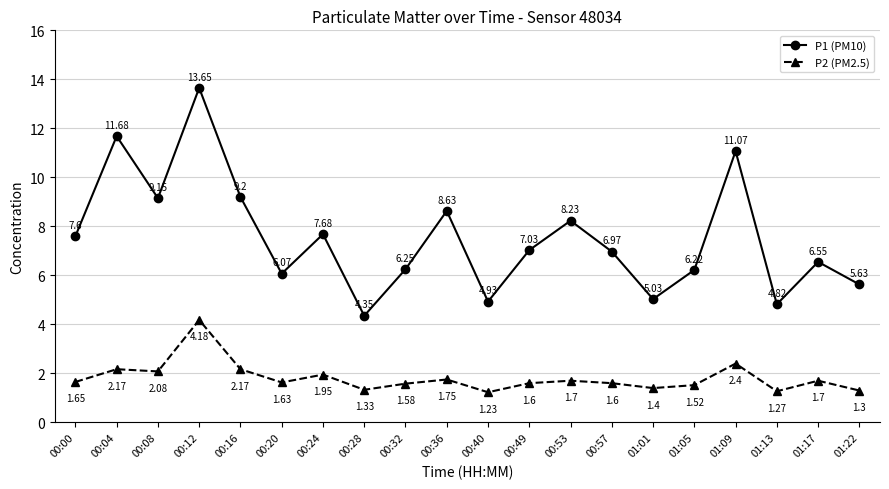

True or false: P2 (PM2.5) and P1 (PM10) intersect in this chart.

False